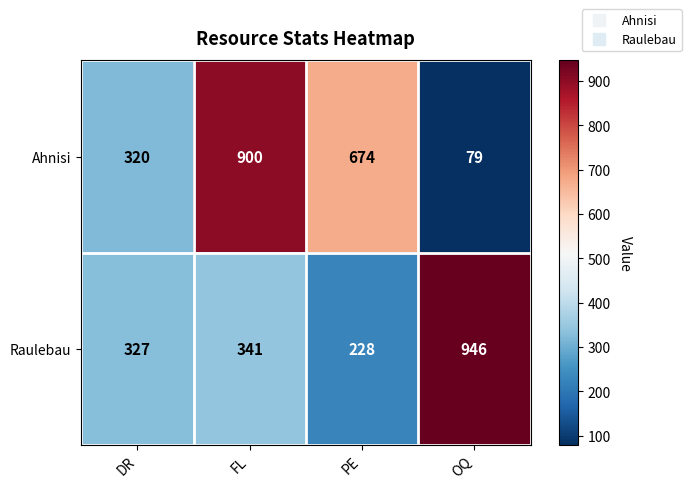

The Raulebau series shows 143 at PE. True or false?

False